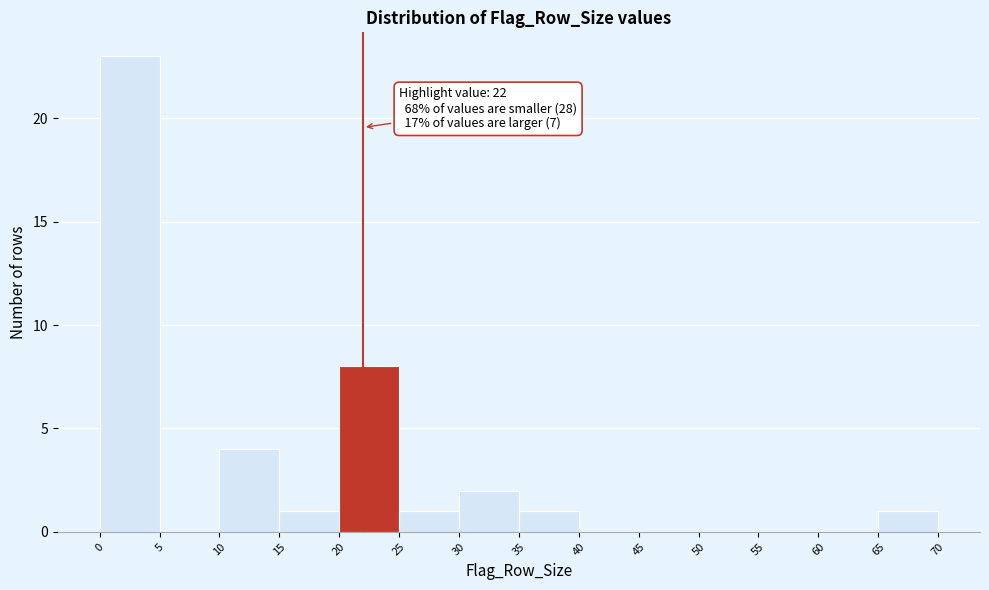

Which range on the x-axis has the tallest bar?

0 to 5